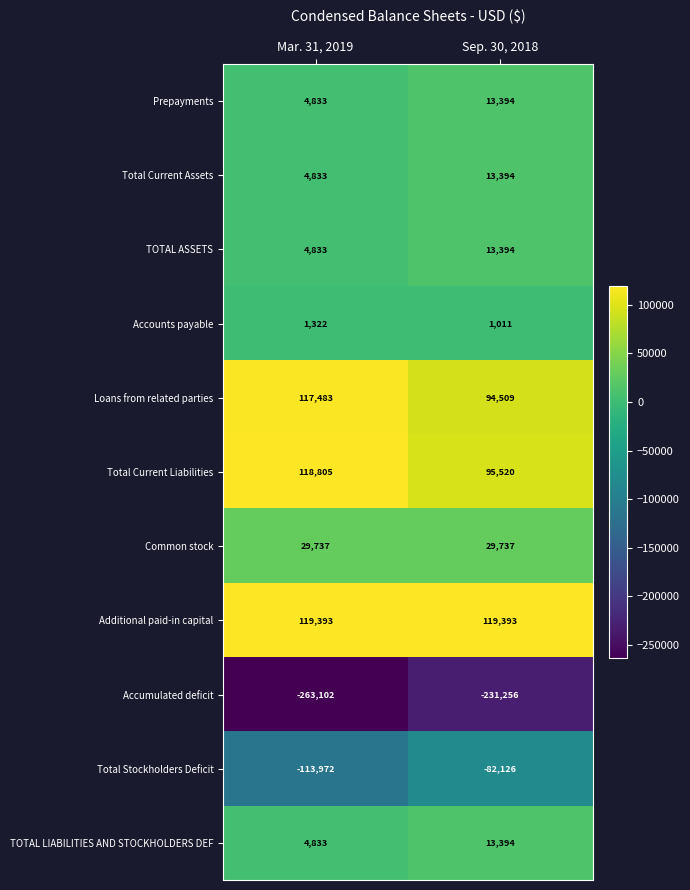

At which label is Accounts payable closest to 1166?

Sep. 30, 2018